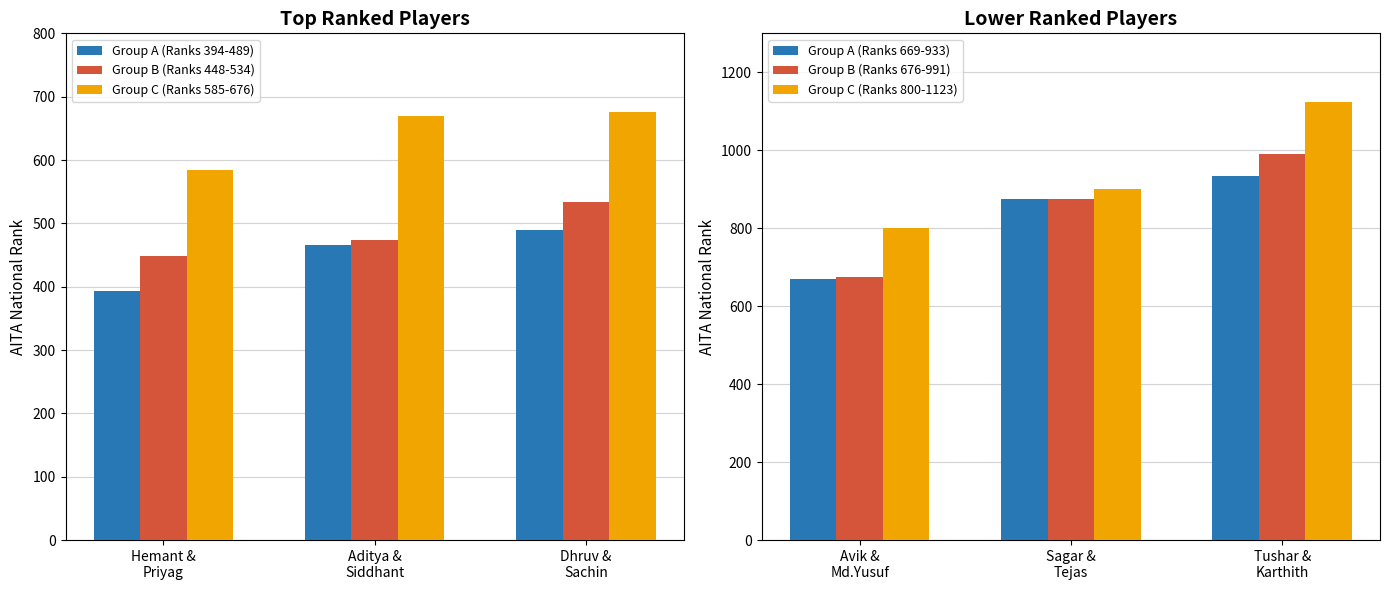

At which label does Group C (Ranks 585-676) reach its minimum?

Hemant &
Priyag